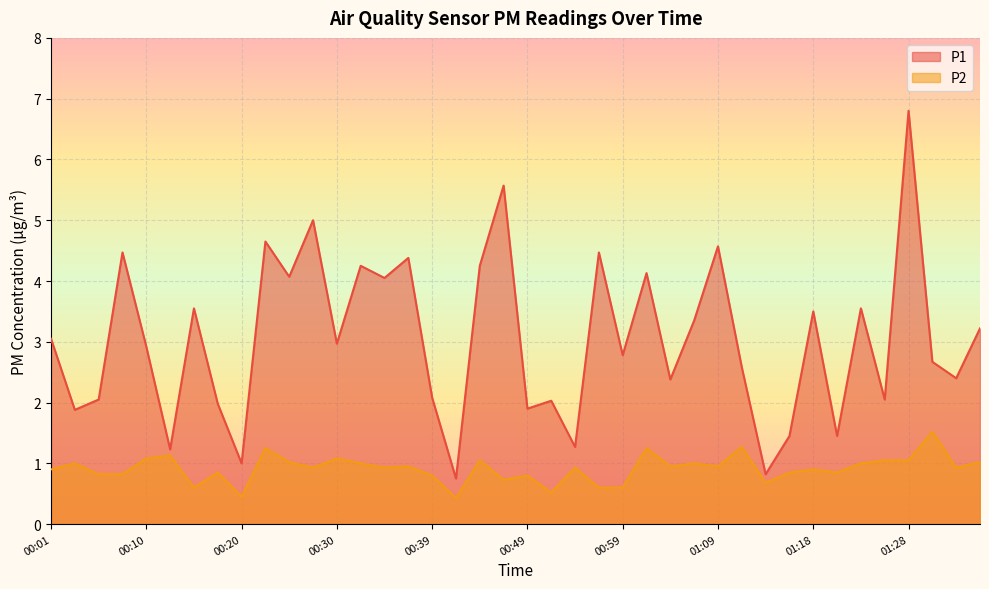

How many lines are shown in the chart?

2